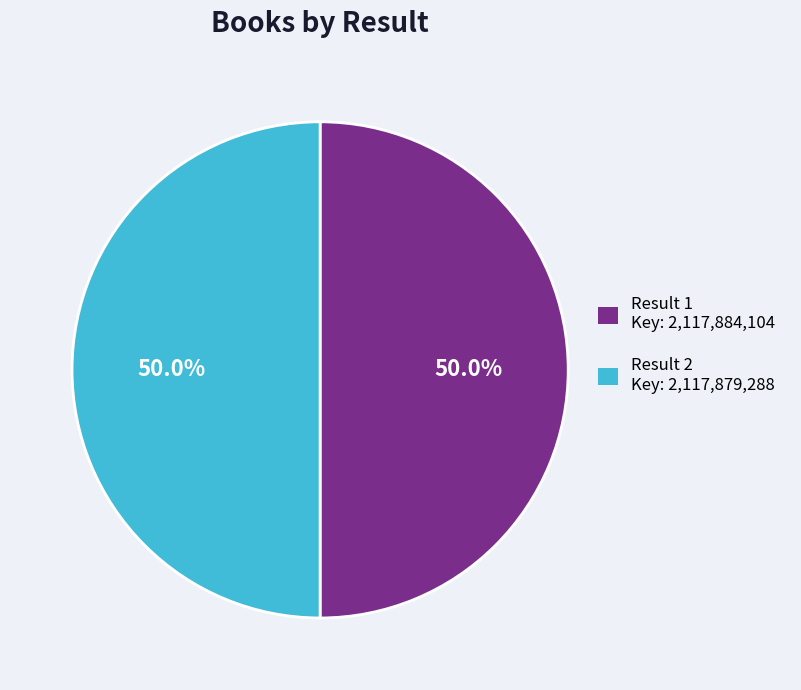

Approximately how many times larger is the value at Result 2 Key: 2,117,879,288 compared to Result 1 Key: 2,117,884,104?

1.0